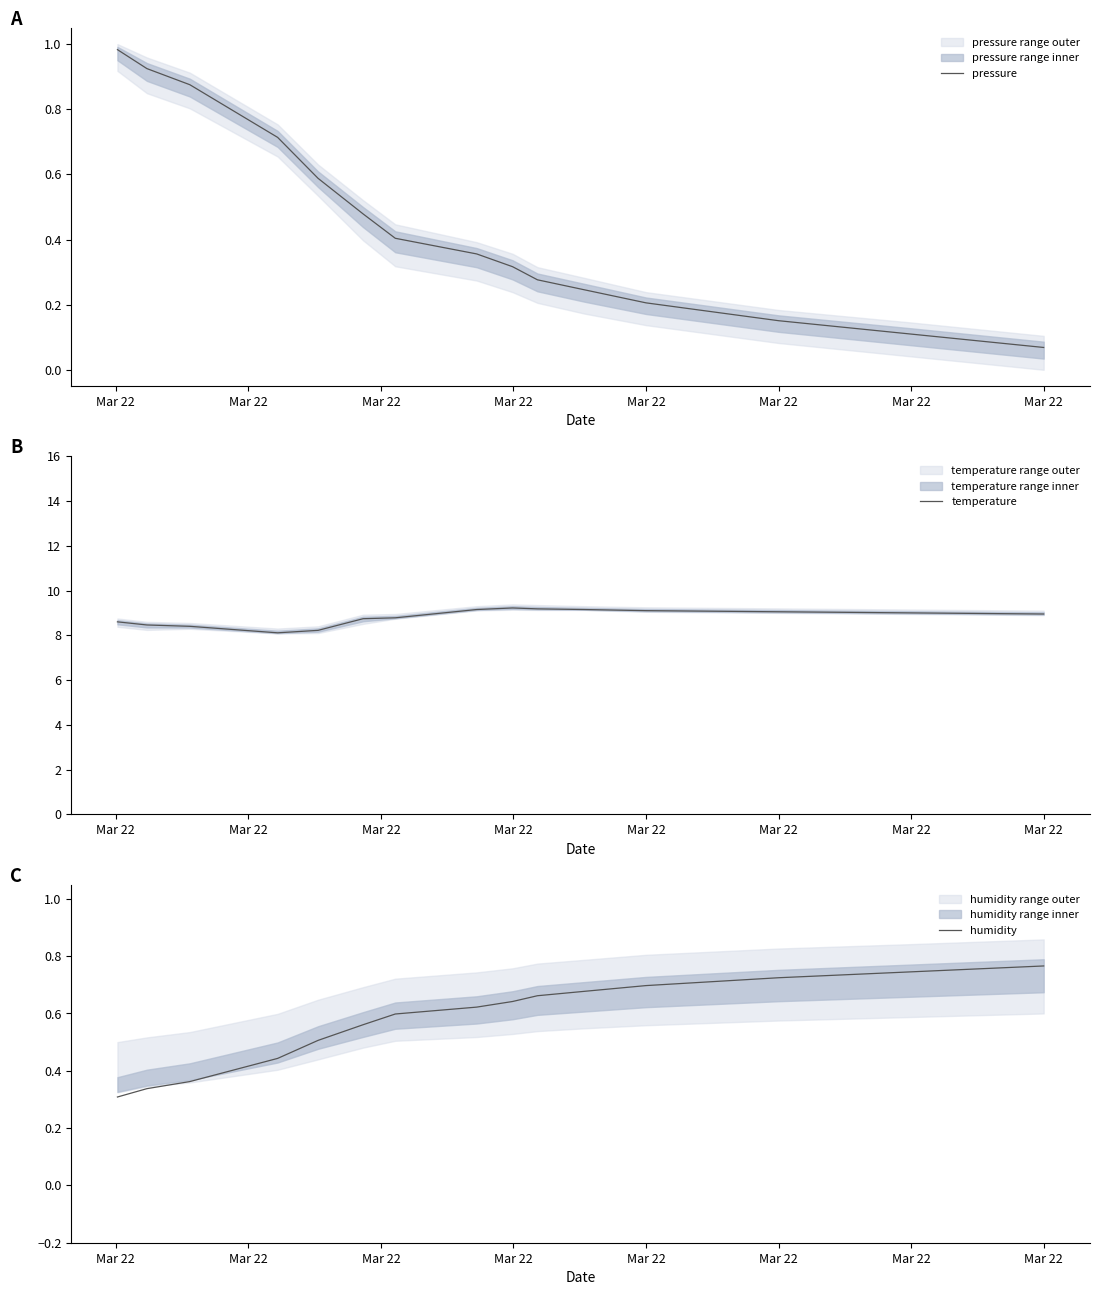

True or false: humidity has a value of 0.7 at Mar 22.

True